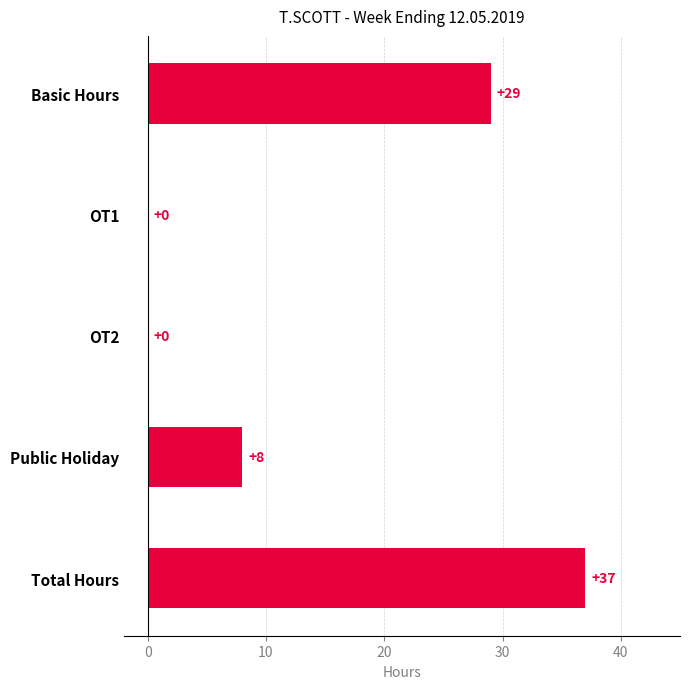

At which category does the chart reach its peak across all series?

Total Hours